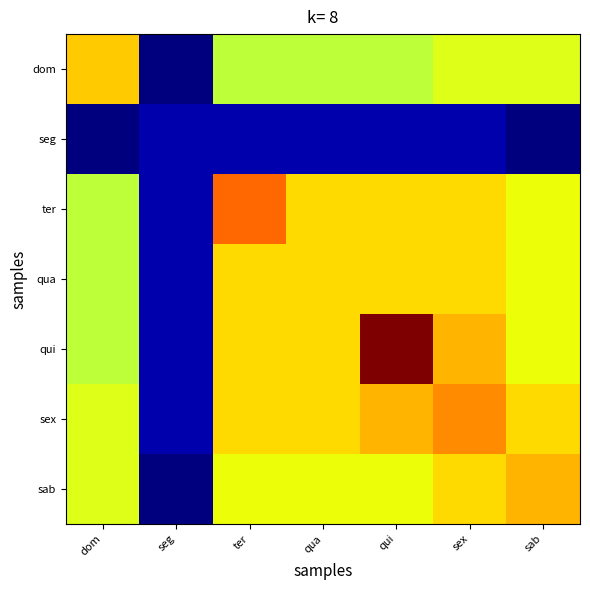

At which category is the sum across all series the highest?

qui